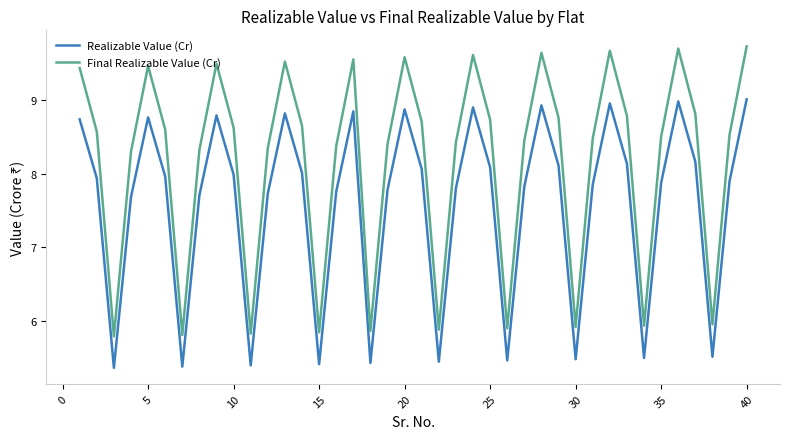

How many lines are shown in the chart?

2